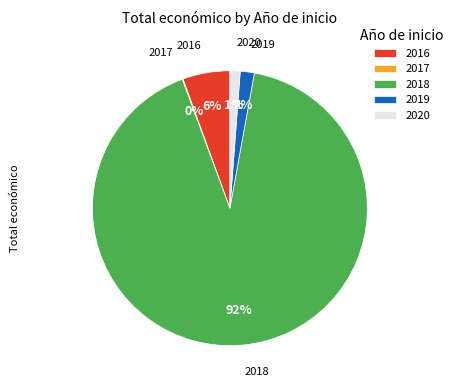

Is it true that 2016 is 6% of the pie?

True